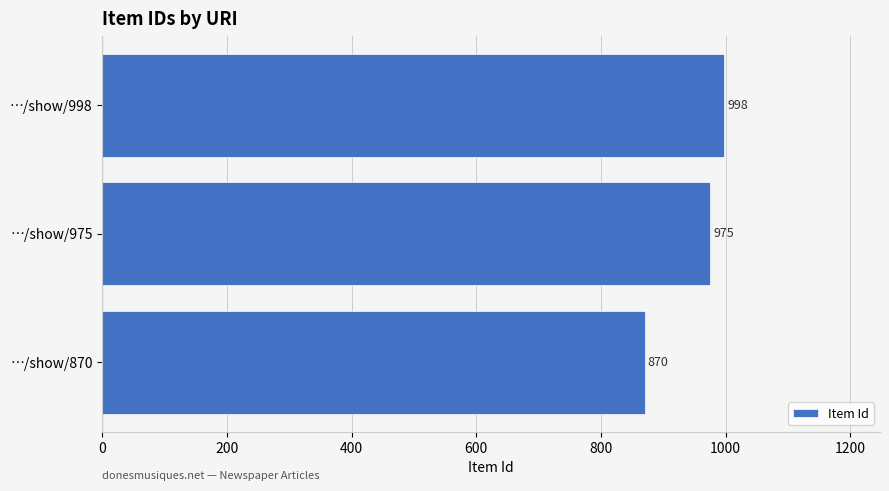

What is the ratio of the value at …/show/870 to the value at …/show/998?

0.9